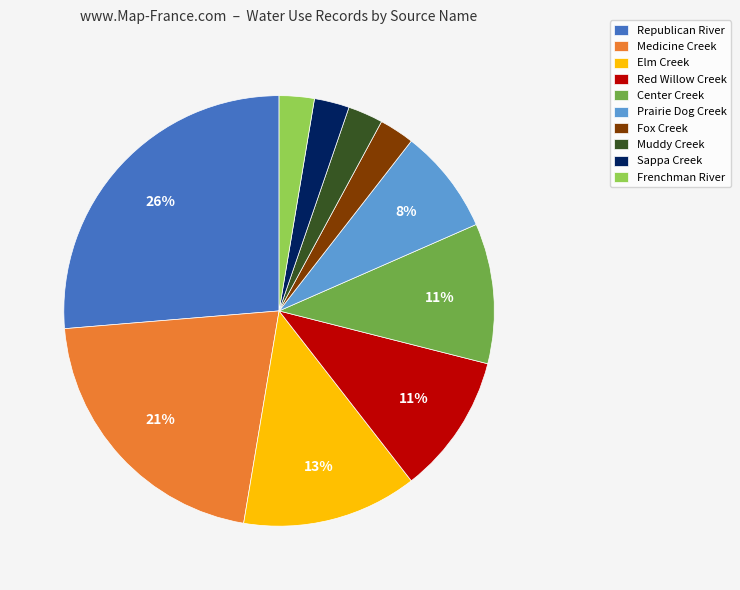

Does any single category account for the majority?

No